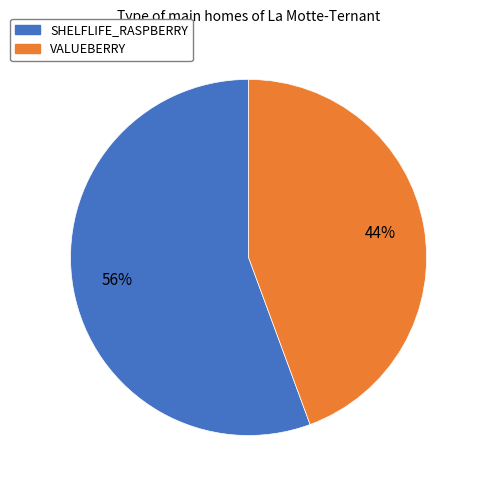

To the nearest percent, what percentage of the pie is SHELFLIFE_RASPBERRY?

56%